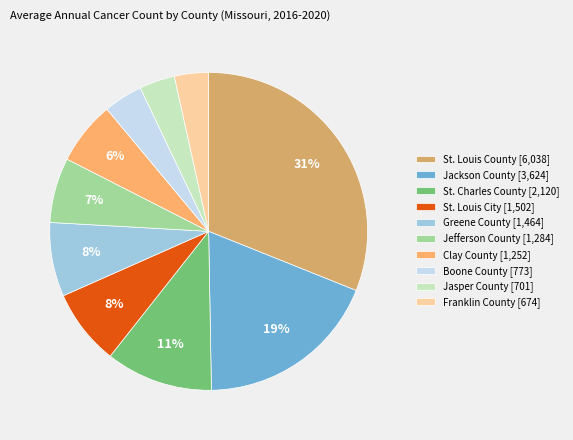

To the nearest percent, what is the average slice percentage?

10%